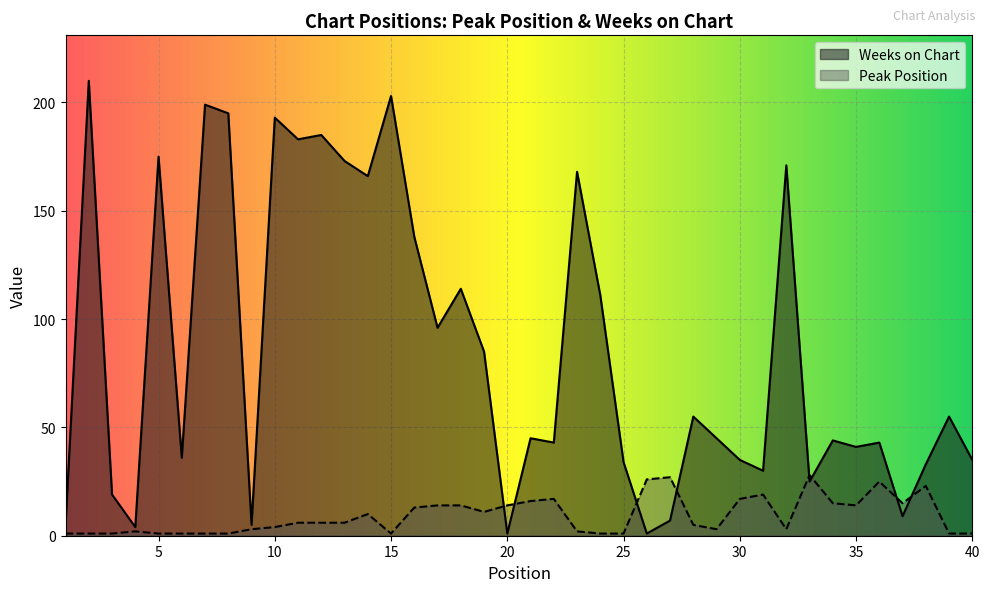

The value of Peak Position at 15 is 1. True or false?

True